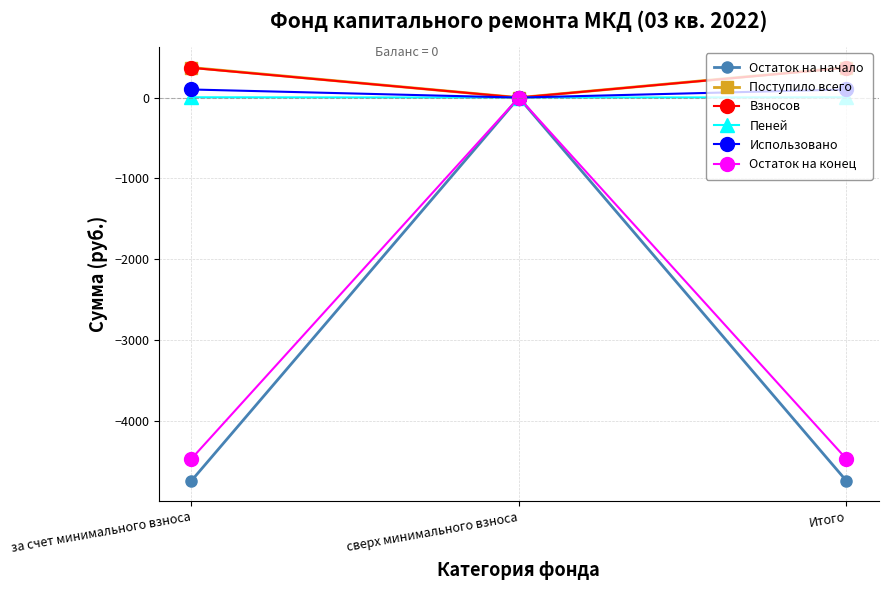

Is the value of Остаток на начало at за счет минимального взноса greater than the value of Взносов at сверх минимального взноса?

No